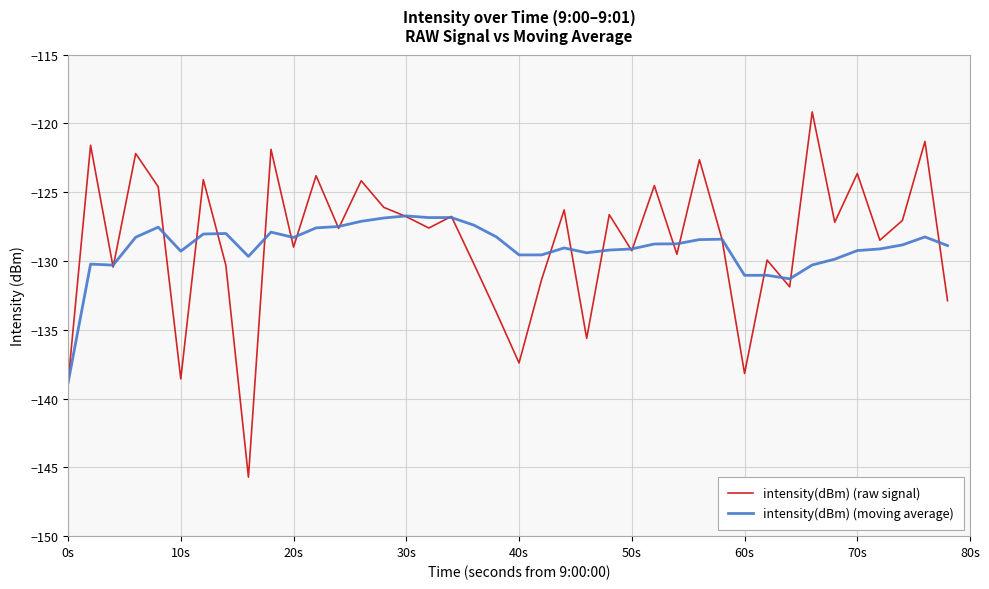

What is the maximum value shown in the chart?

-119.2